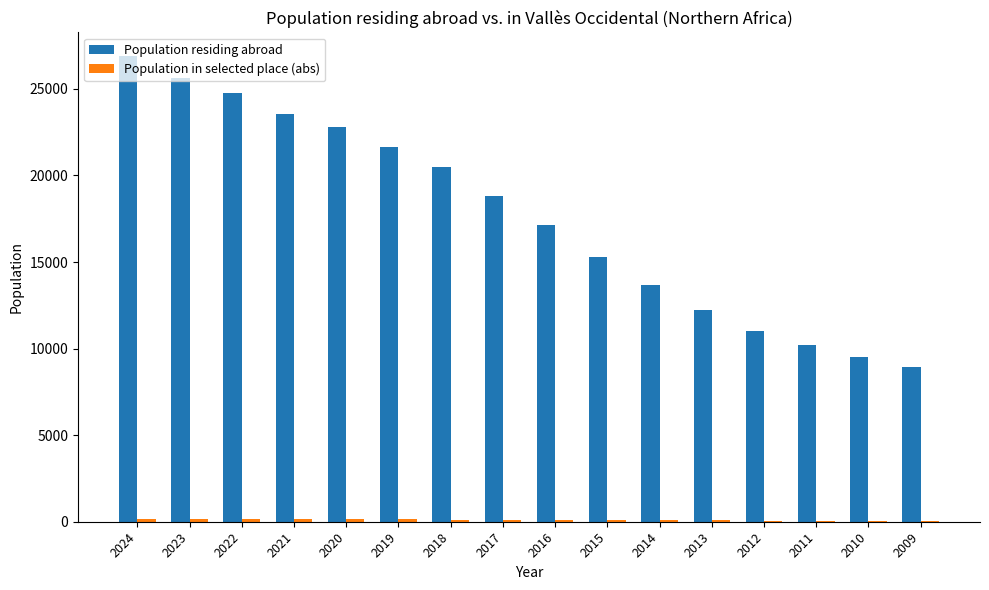

Between 2018 and 2013, which series saw the biggest shift?

Population residing abroad